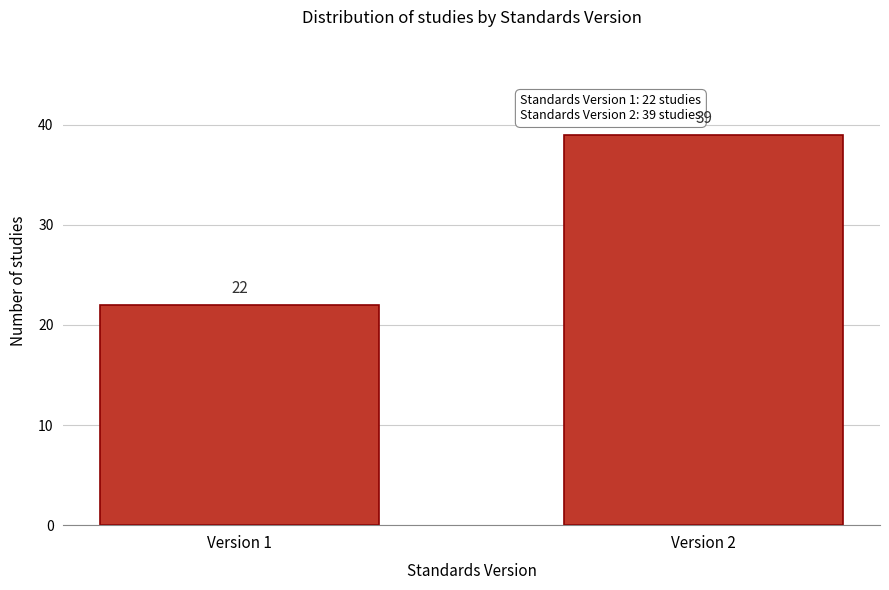

Reading right to left, extract all data points from this chart.

39	22